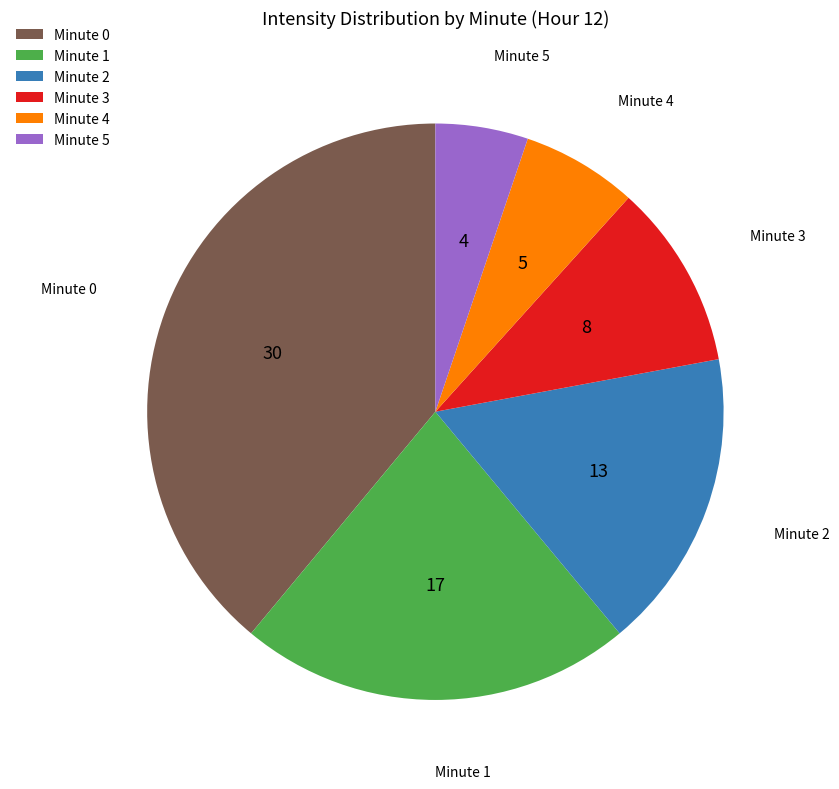

Does any single category account for the majority?

No